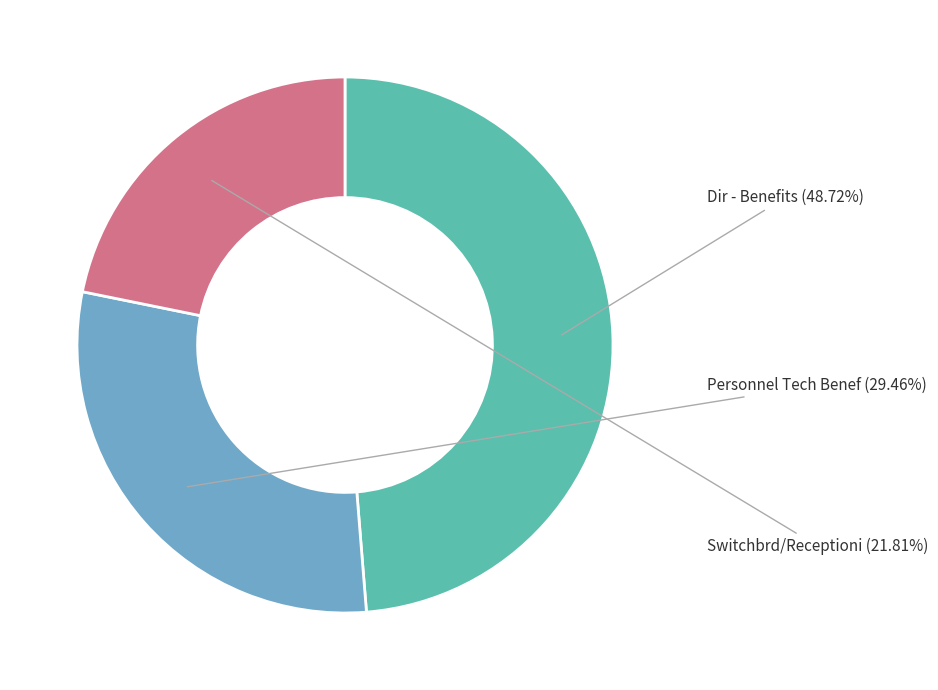

Rank the categories by value from lowest to highest.

Switchbrd/Receptioni, Personnel Tech Benef, Dir - Benefits